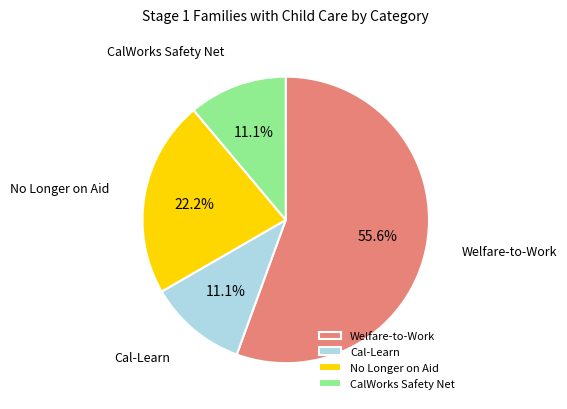

What is the largest slice in the pie chart?

Welfare-to-Work